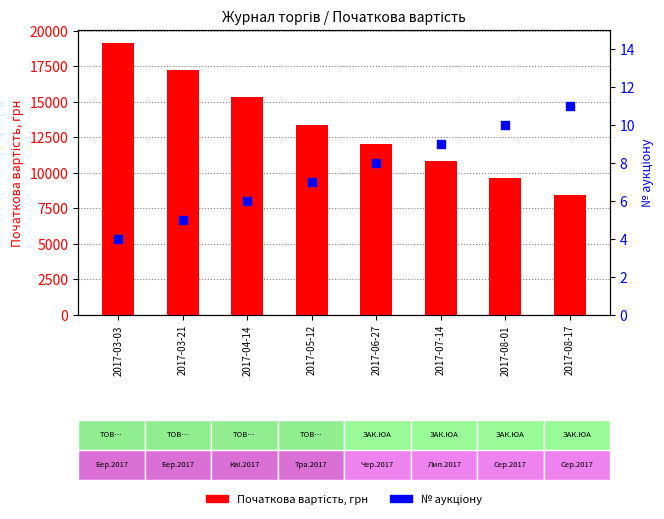

Is the value of № аукціону at 2017-08-17 greater than the value of Початкова вартість, грн at 2017-07-14?

No